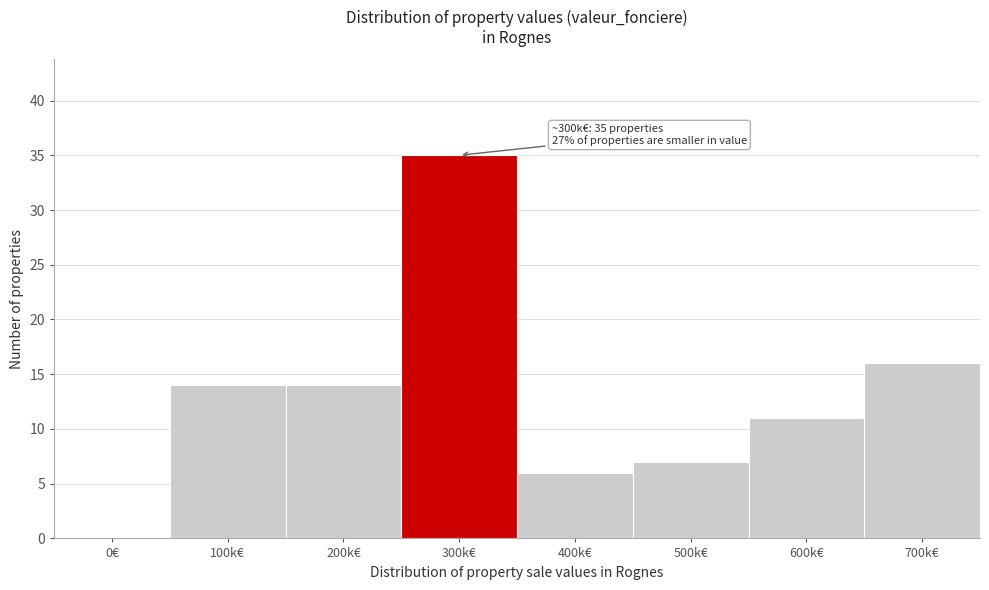

Reading left to right, list all the values displayed in this chart.

0€=0	100k€=14	200k€=14	300k€=35	400k€=6	500k€=7	600k€=11	700k€=16